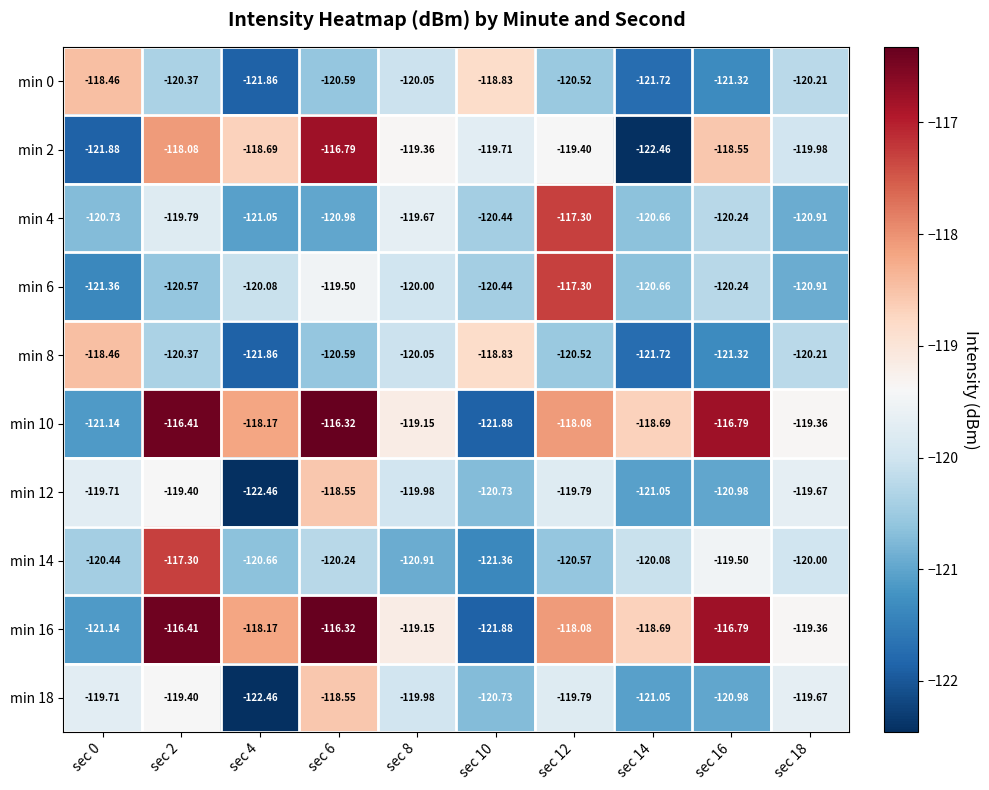

Is the value of min 12 at sec 8 greater than the value of min 18 at sec 6?

No